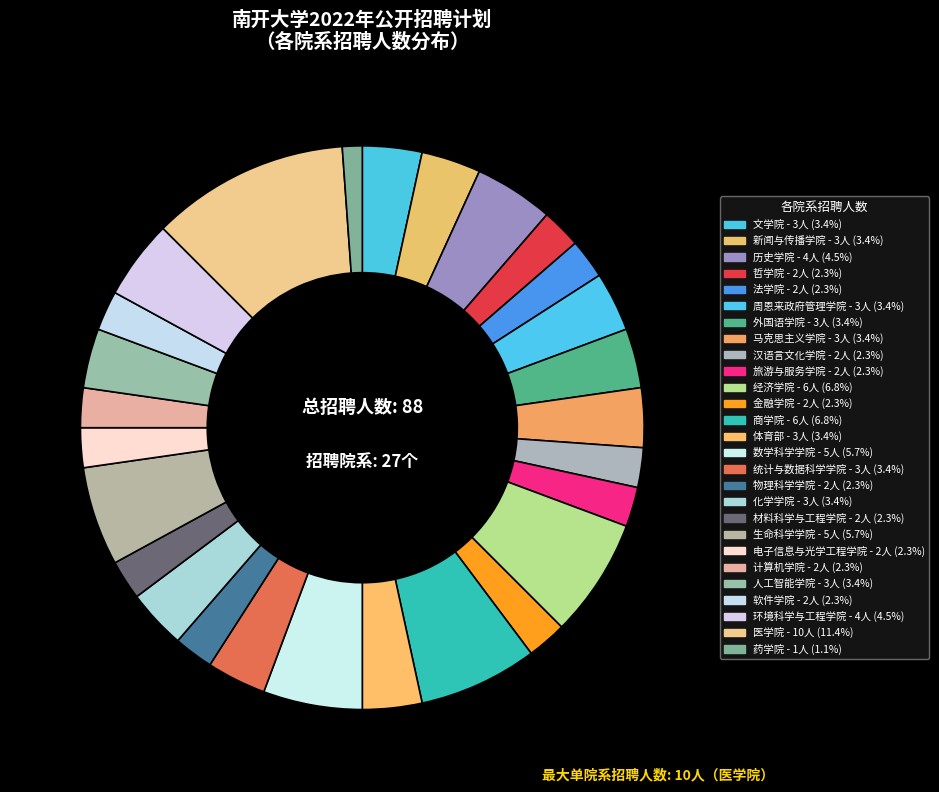

What is the smallest slice in the pie chart?

药学院